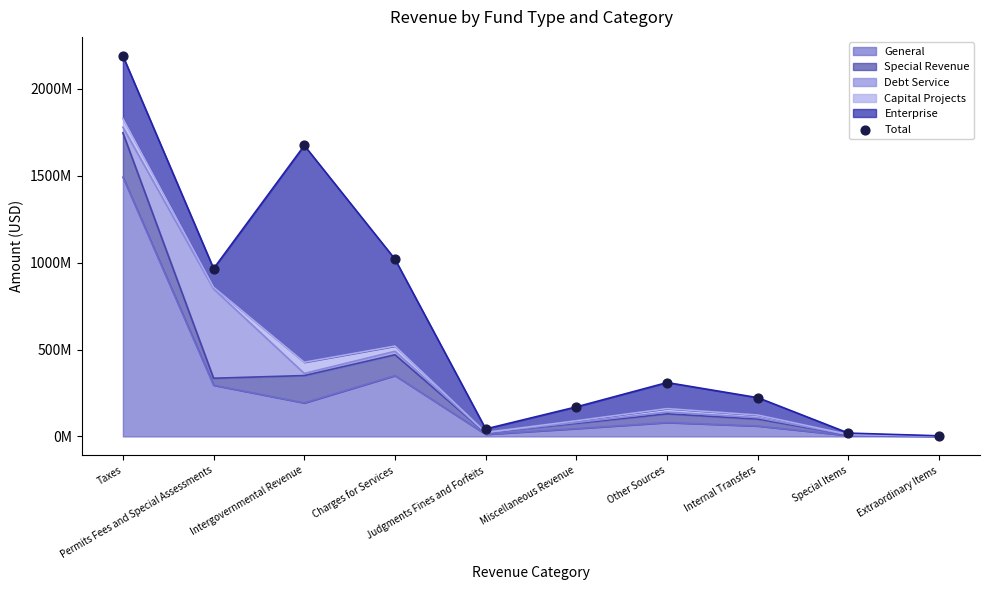

Which has a higher value, Permits Fees and Special Assessments or Taxes?

Taxes